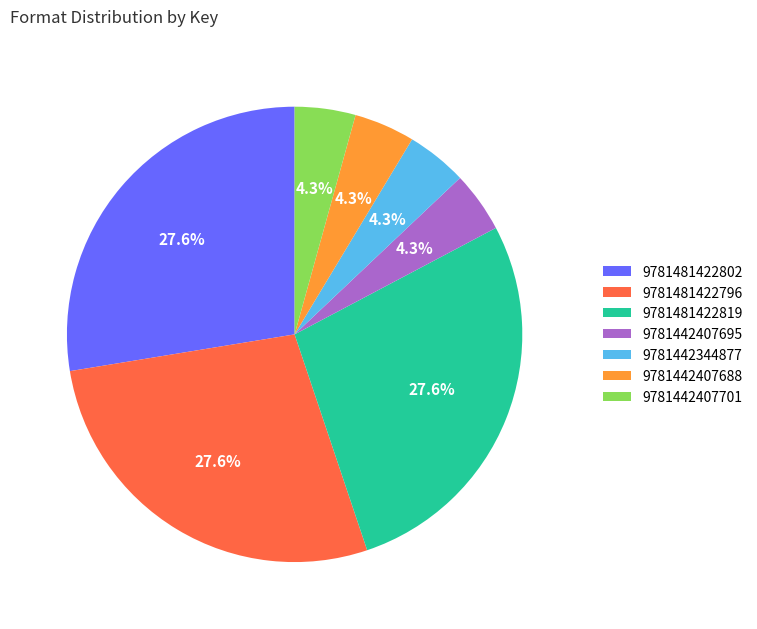

To the nearest percent, what is the difference between the largest and smallest slice percentages?

23%